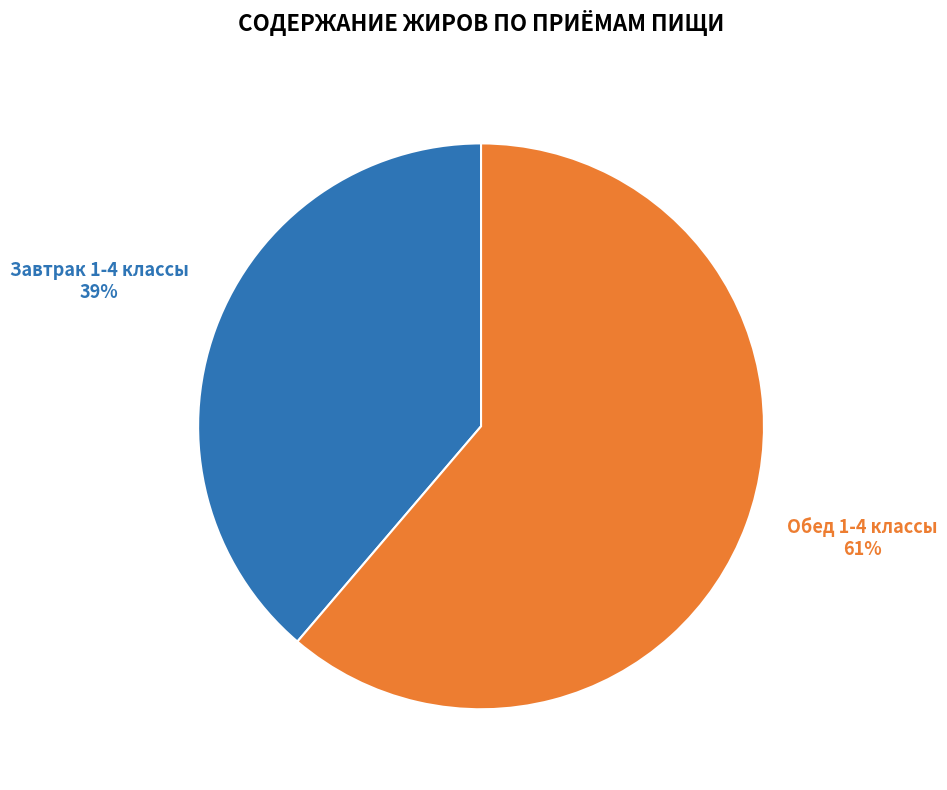

Which slice is the largest?

Обед 1-4 классы